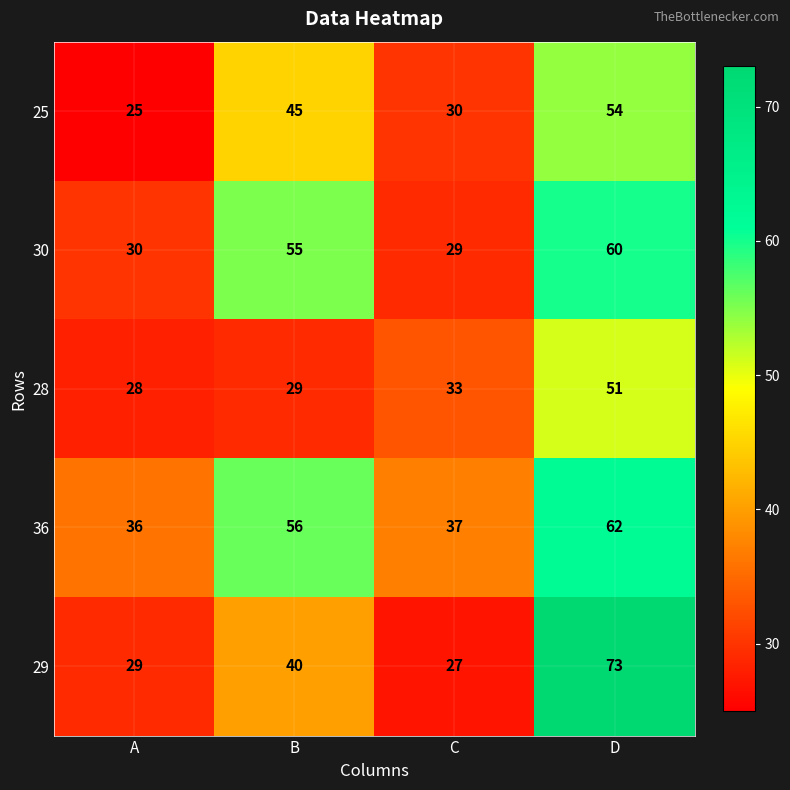

Reading left to right, list all the values displayed in this chart.

25: 25	45	30	54
30: 30	55	29	60
28: 28	29	33	51
36: 36	56	37	62
29: 29	40	27	73